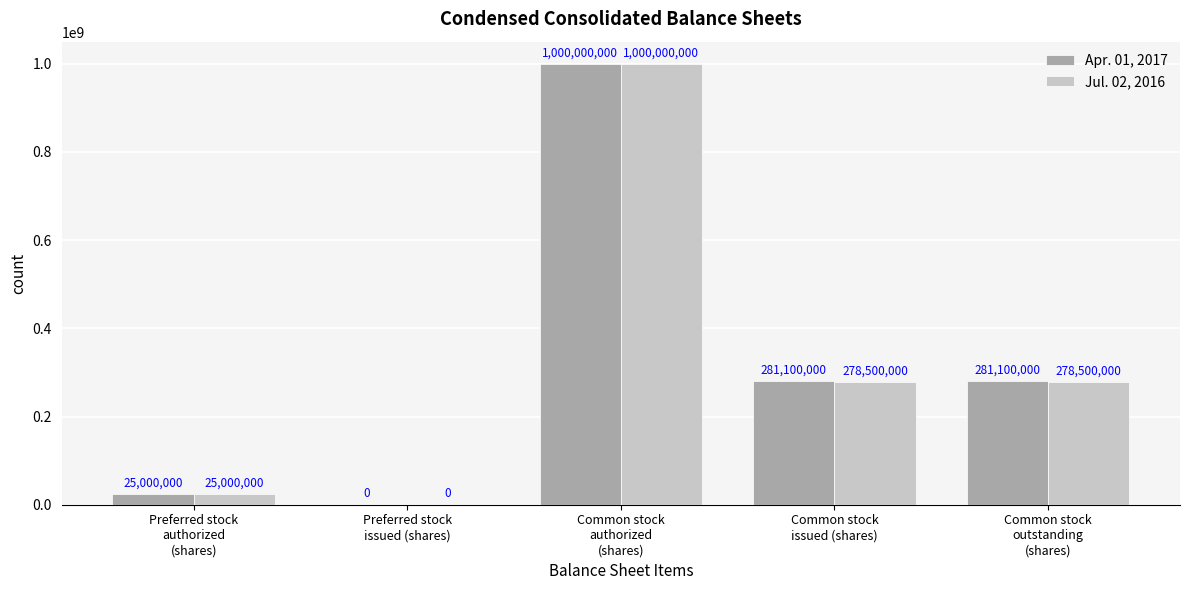

Which series has the largest total across all categories?

Apr. 01, 2017